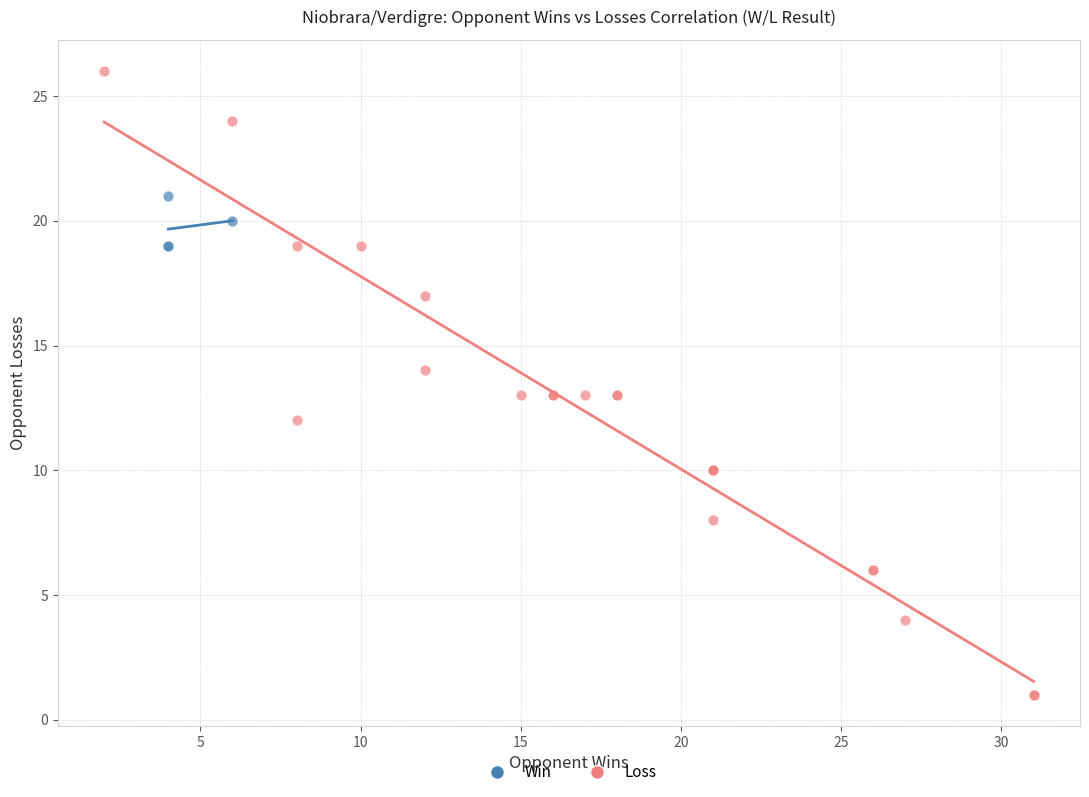

Which series contains the lowest Y value?

Loss